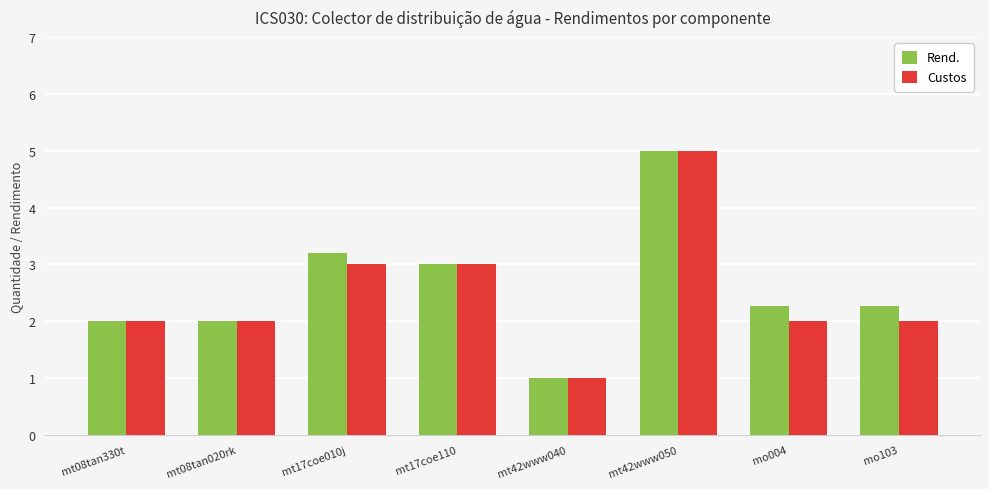

Which category has the lowest value across all series?

mt42www040